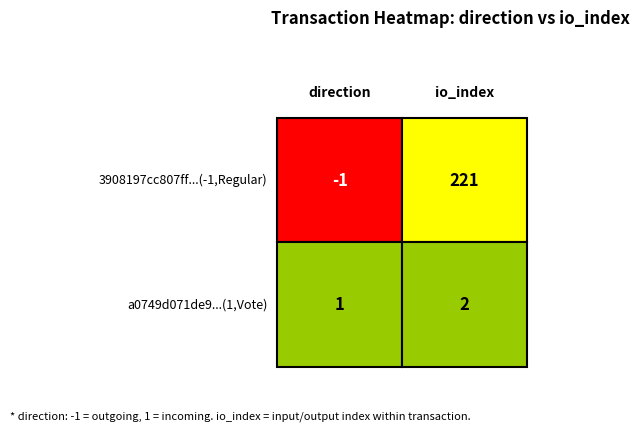

Reading left to right, extract all data points from this chart.

3908197cc807ff6b4694a8f51954f4e79caa108: 0=-1	1=221
a0749d071de9460176db6d5455ceb1a3c6d06e0: 0=1	1=2